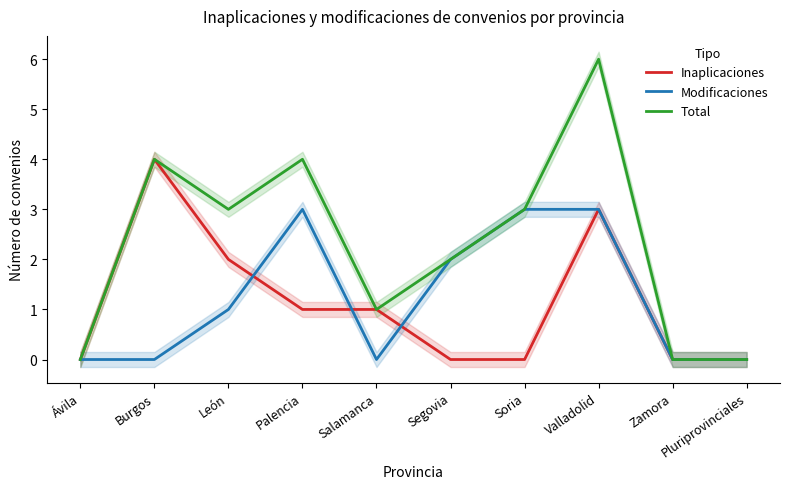

What position from the left is Soria?

7